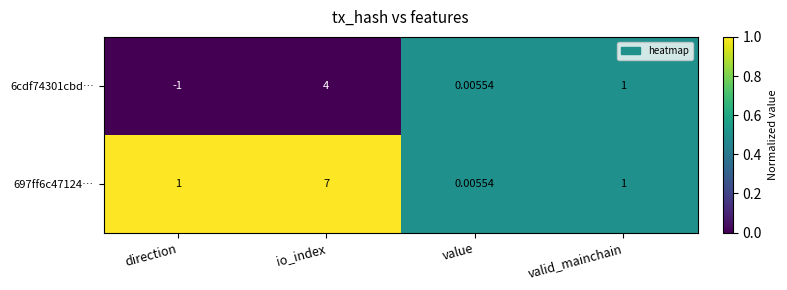

What is the greatest value displayed?

7.0